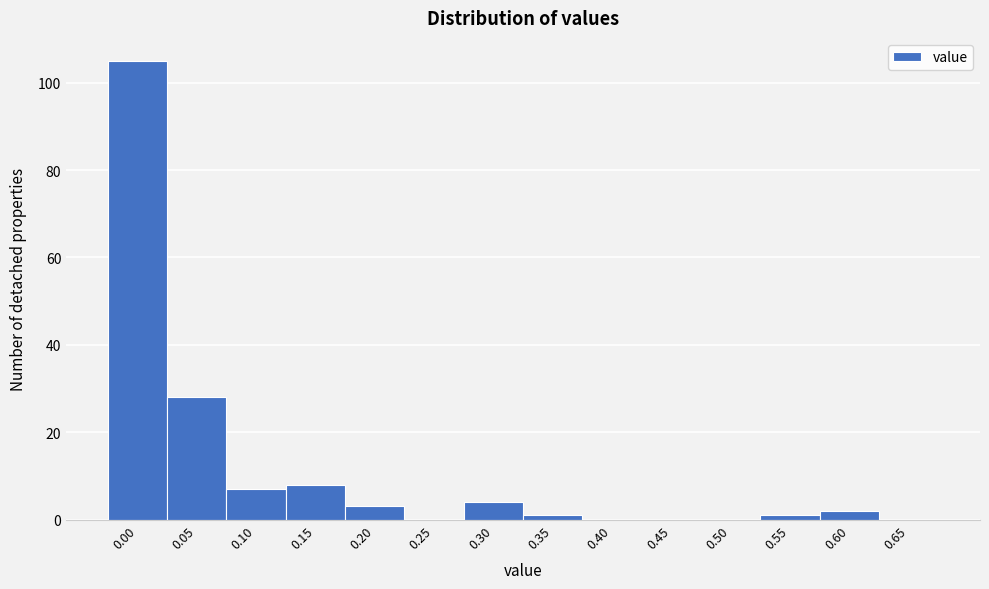

Reading left to right, transcribe all the data shown in this chart.

0.00=105	0.05=28	0.10=7	0.15=8	0.20=3	0.25=0	0.30=4	0.35=1	0.40=0	0.45=0	0.50=0	0.55=1	0.60=2	0.65=0